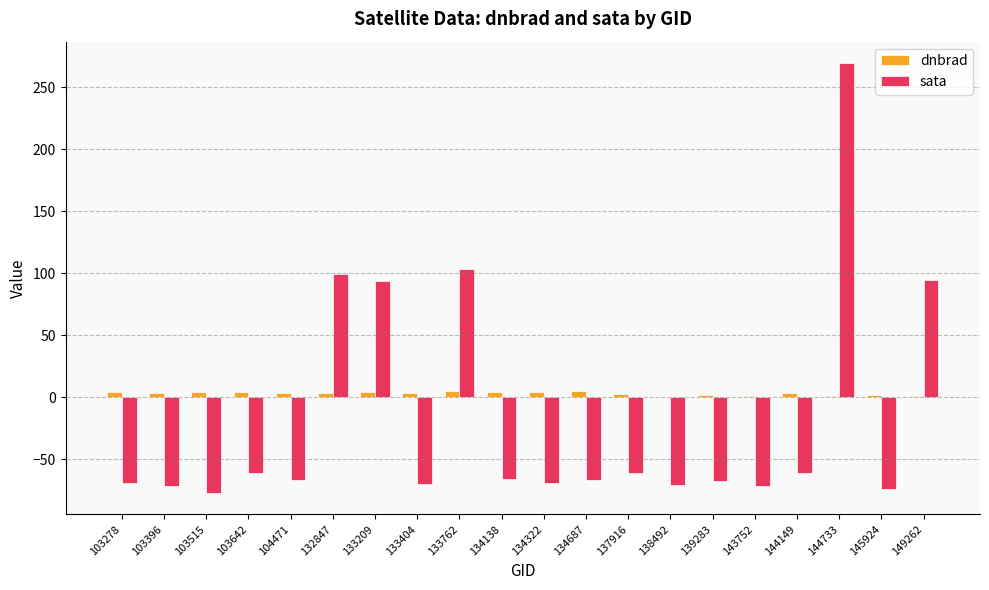

Which series changed the most between 138492 and 149262?

sata